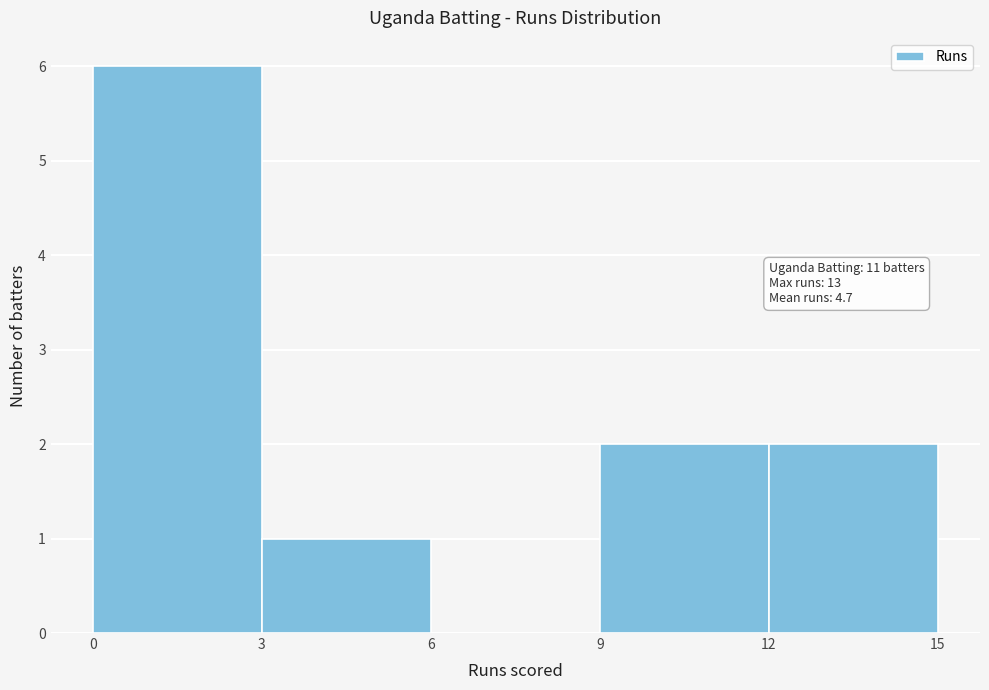

Which range on the x-axis has the tallest bar?

0 to 3